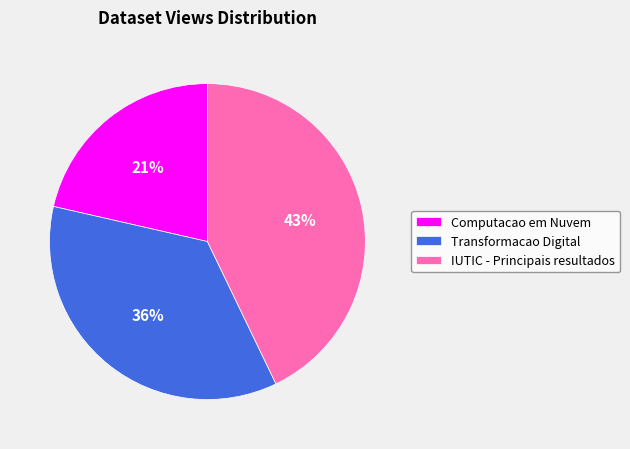

What is the largest slice in the pie chart?

IUTIC - Principais resultados